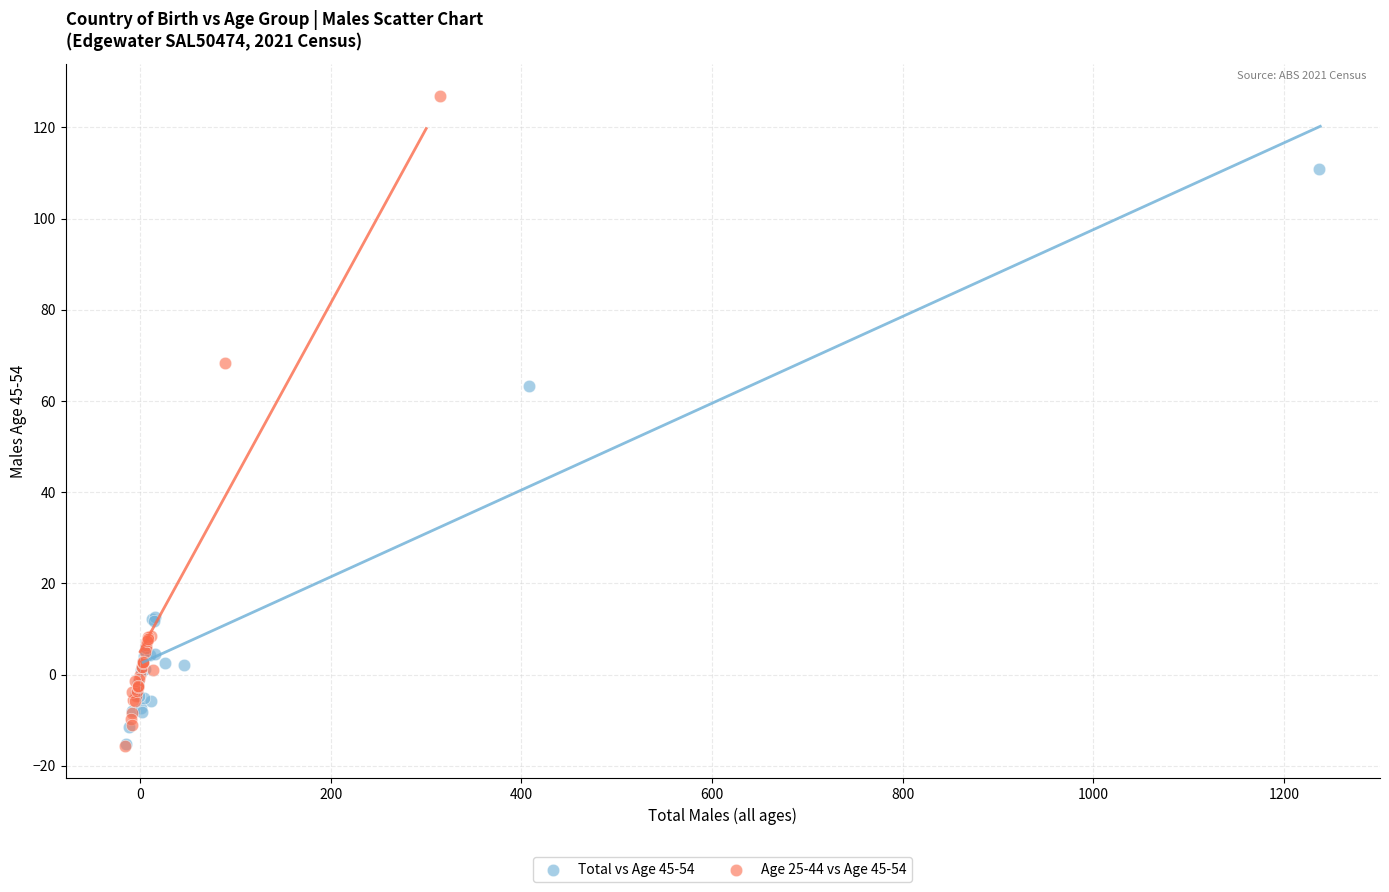

Which series contains the highest Y value?

Age 25-44 vs Age 45-54